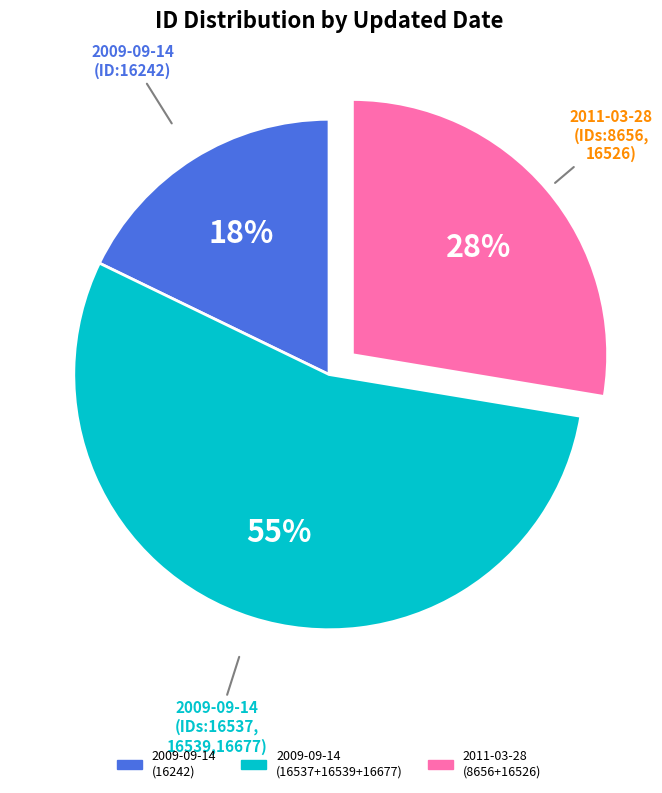

Approximately how many times larger is the value at 2009-09-14 (16537+16539+16677) compared to 2009-09-14 (16242)?

3.1